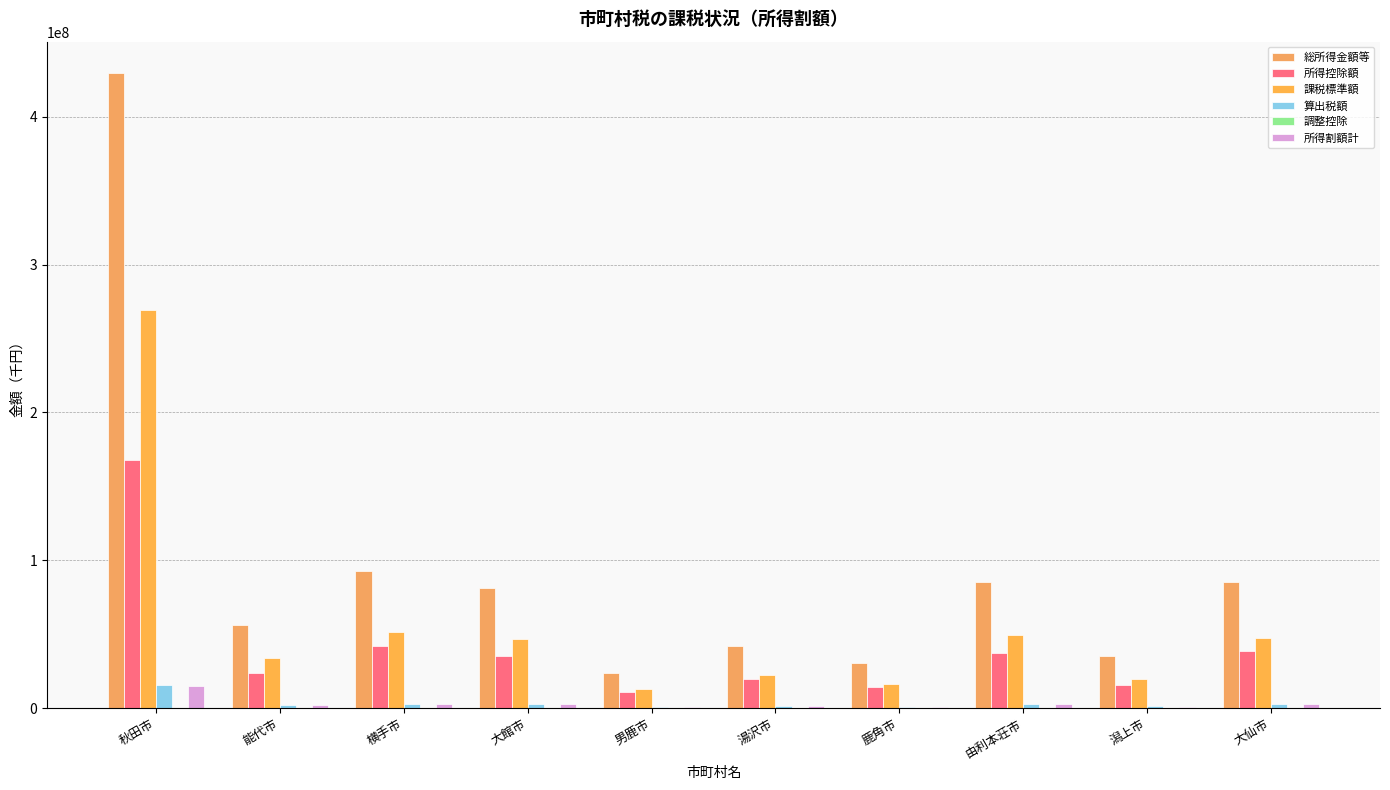

What is the label of the 7th bar from the left?

鹿角市